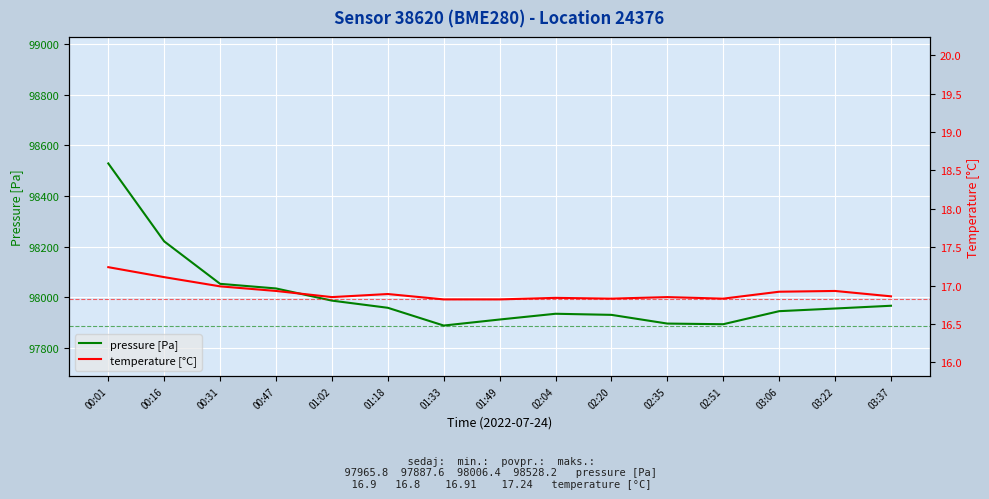

Is the value of temperature [°C] at 01:49 greater than the value of pressure [Pa] at 01:18?

No